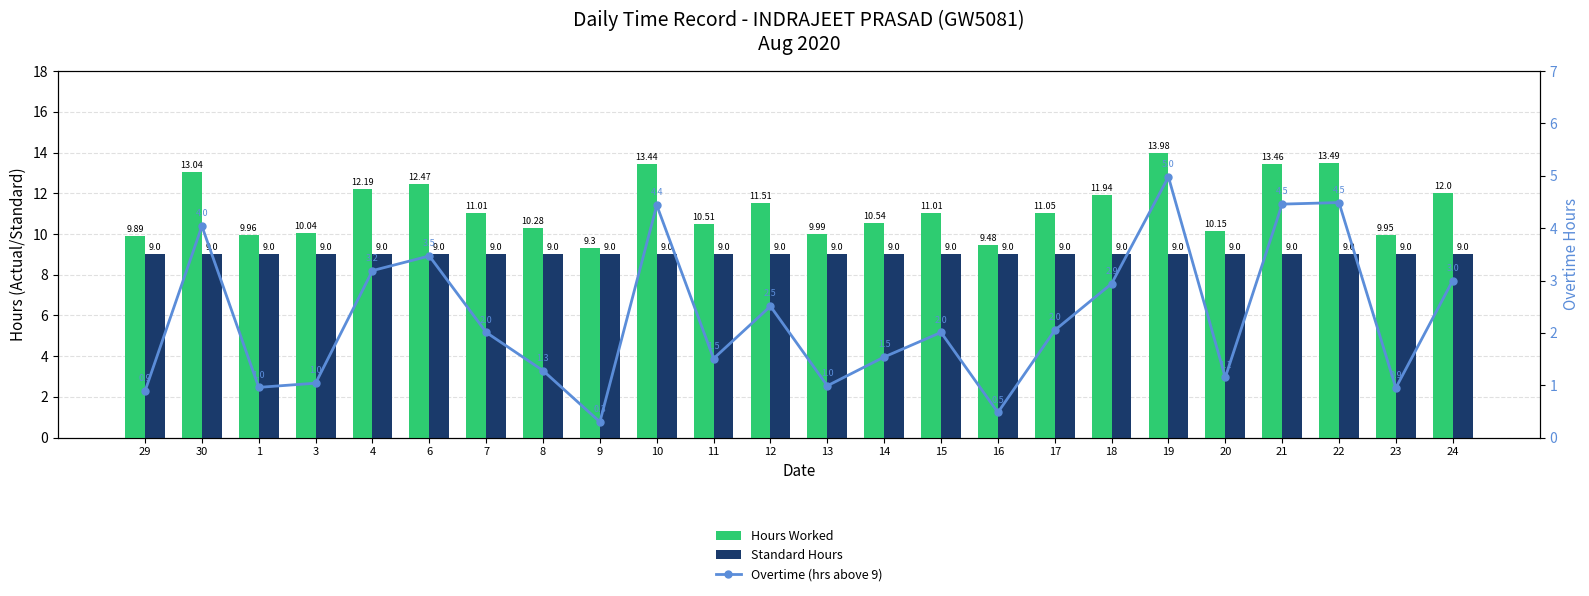

List the series in order of their overall mean, lowest first.

Overtime (hrs above 9), Standard Hours, Hours Worked